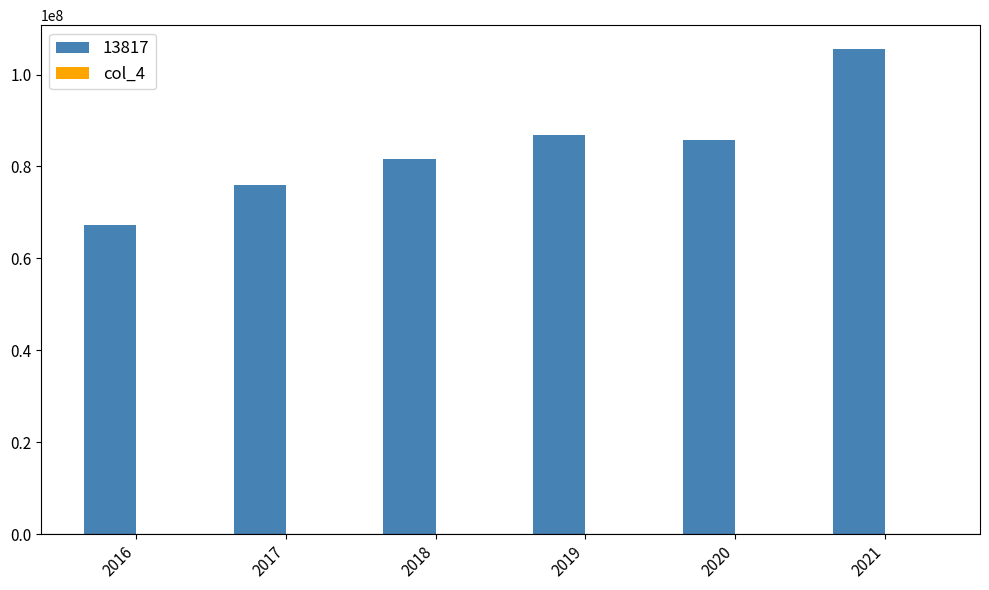

Count the number of categories in the chart.

6